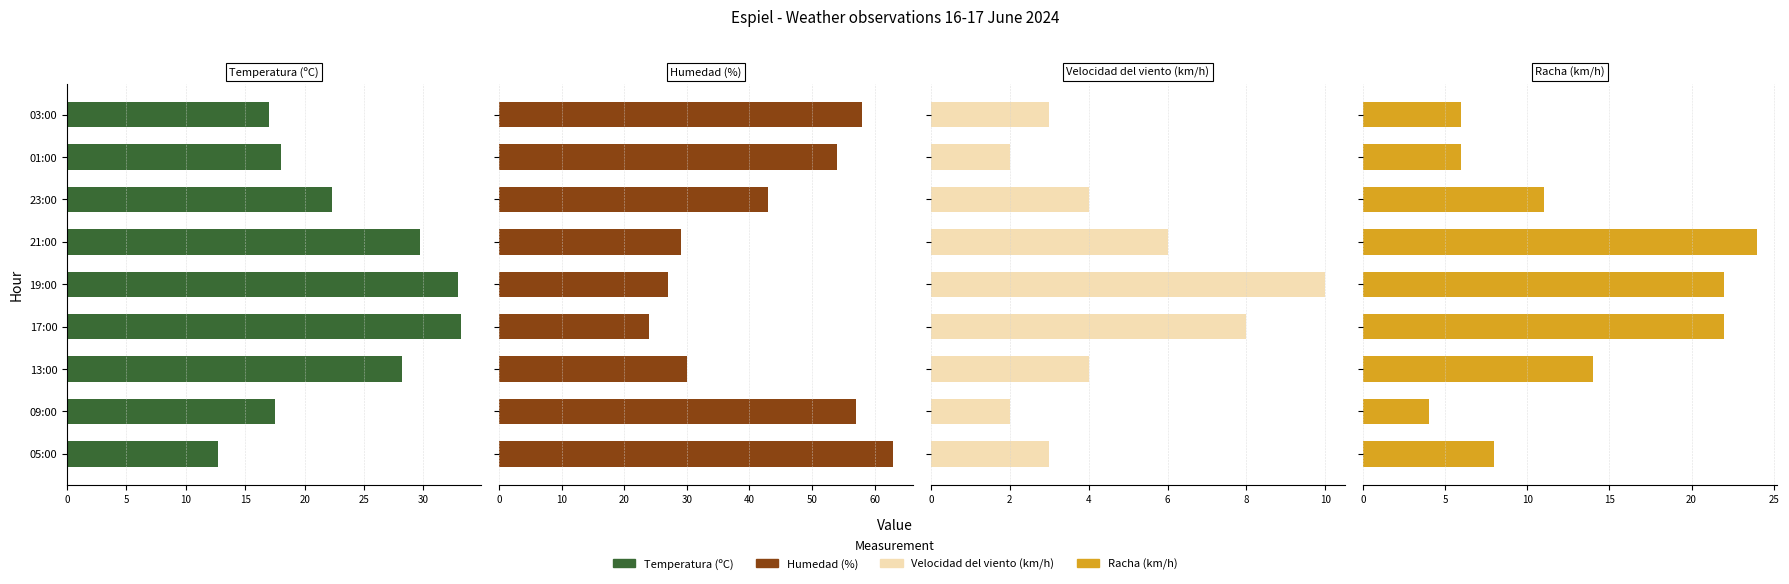

Reading right to left, list all the values displayed in this chart.

Temperatura (ºC): 12.7	17.5	28.2	33.2	32.9	29.7	22.3	18.0	17.0
Humedad (%): 63.0	57.0	30.0	24.0	27.0	29.0	43.0	54.0	58.0
Velocidad del viento (km/h): 3.0	2.0	4.0	8.0	10.0	6.0	4.0	2.0	3.0
Racha (km/h): 8.0	4.0	14.0	22.0	22.0	24.0	11.0	6.0	6.0